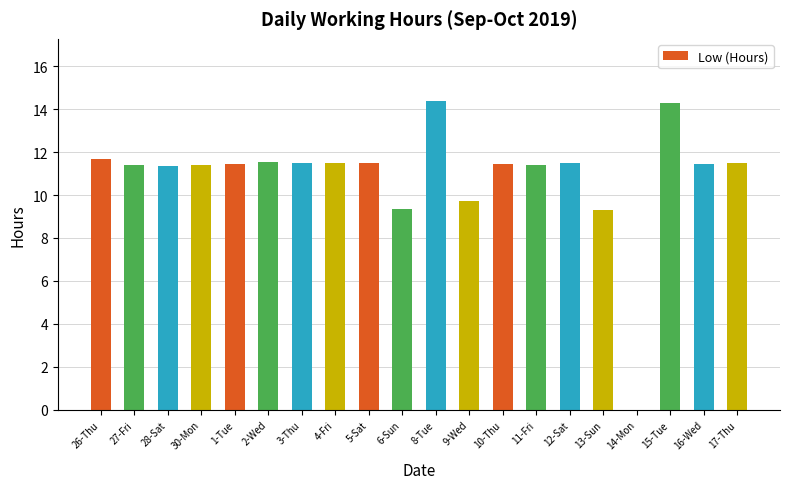

Count the number of values greater than 11.

16